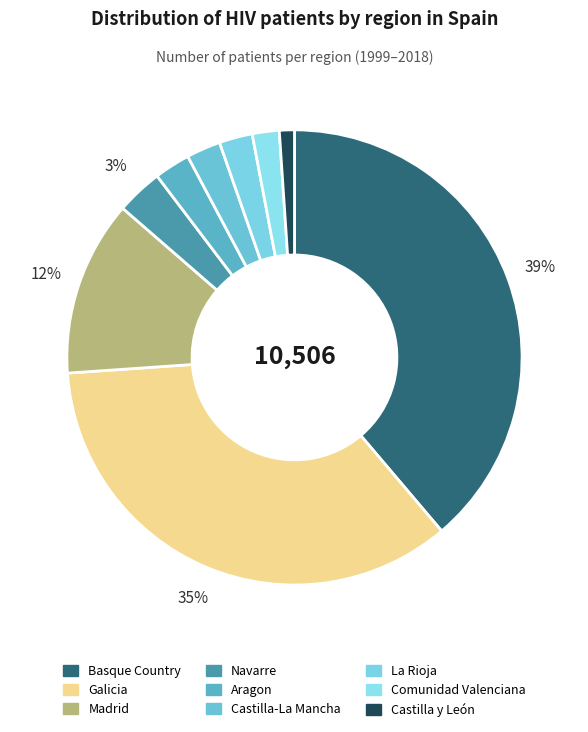

The Comunidad Valenciana slice represents 2% of the pie. True or false?

True